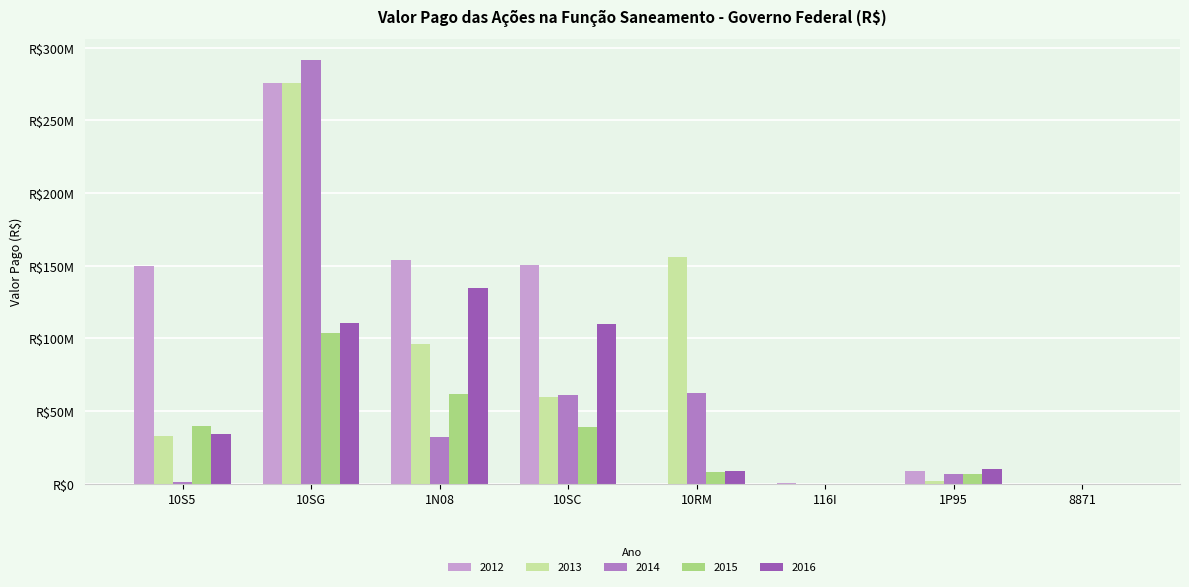

What are all the series names shown in the legend?

2012, 2013, 2014, 2015, 2016